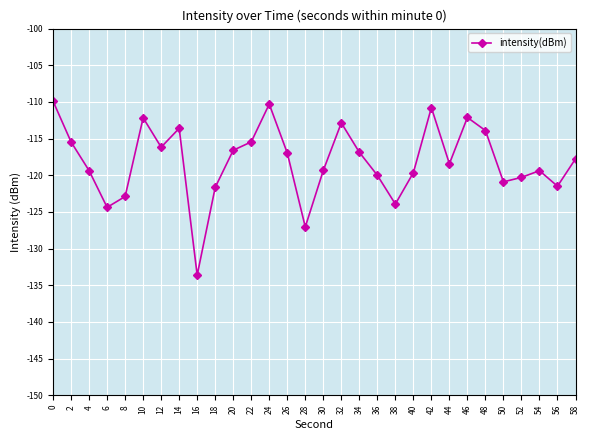

Does the chart display data point markers on the line(s)?

Yes